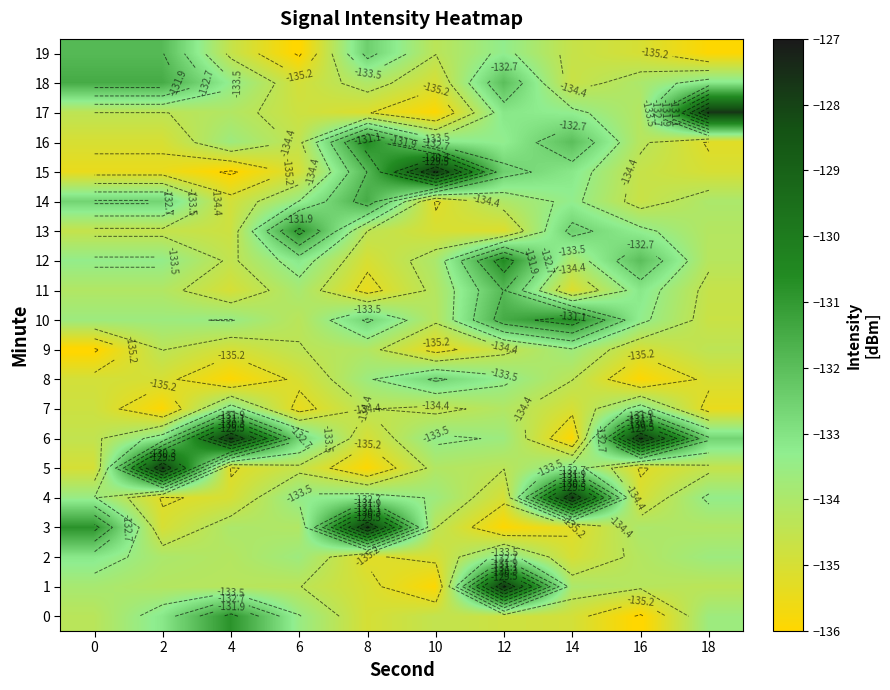

Rank the series at 16 from lowest to highest value.

0, 8, 5, 4, 19, 9, 14, 15, 1, 16, 2, 17, 3, 18, 10, 13, 7, 11, 12, 6